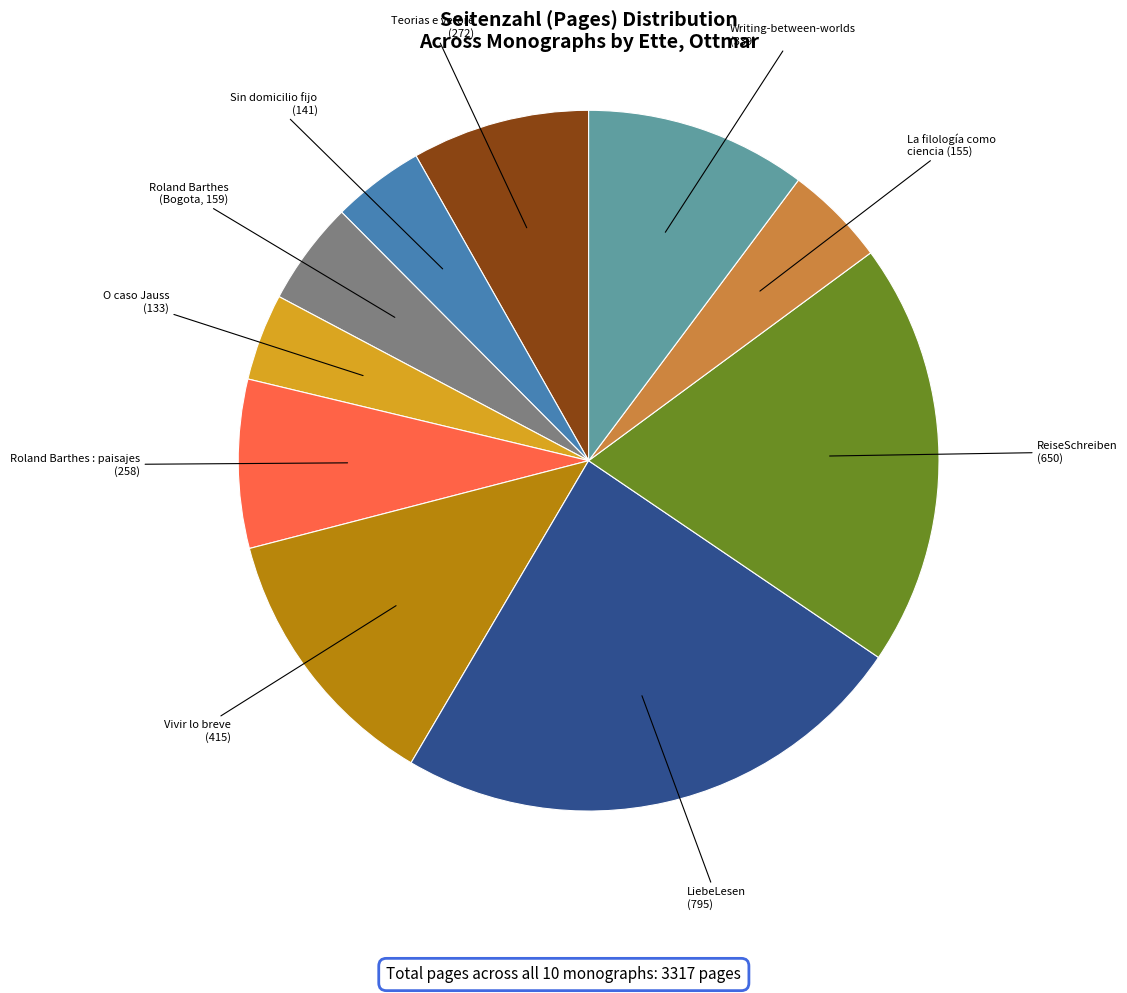

How many segments does this pie chart have?

10